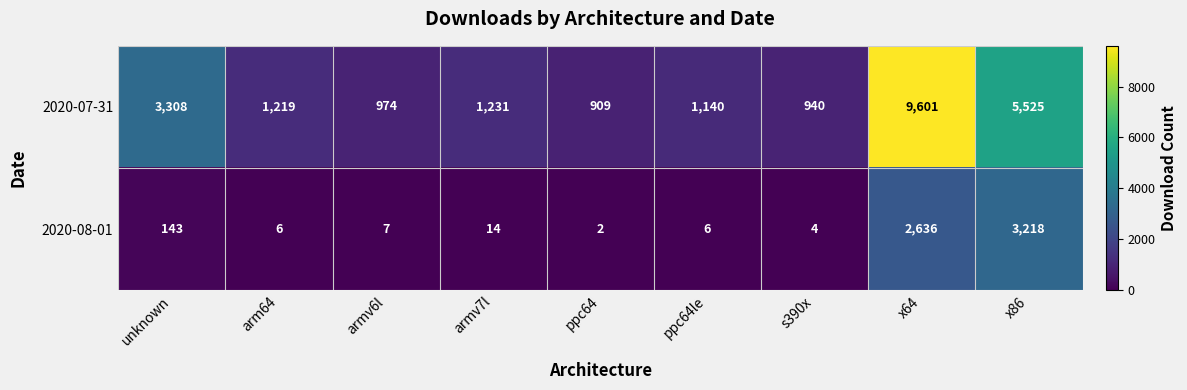

At x86, list the series in order from largest to smallest.

2020-07-31, 2020-08-01